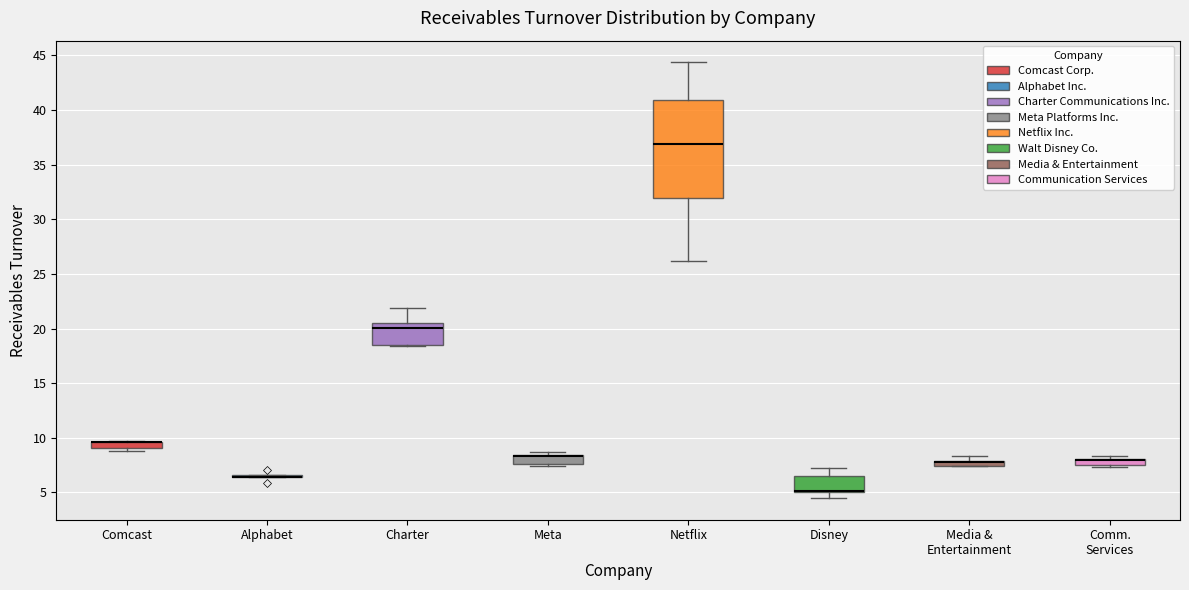

Which box is the tallest, from its lower edge to its upper edge?

Netflix